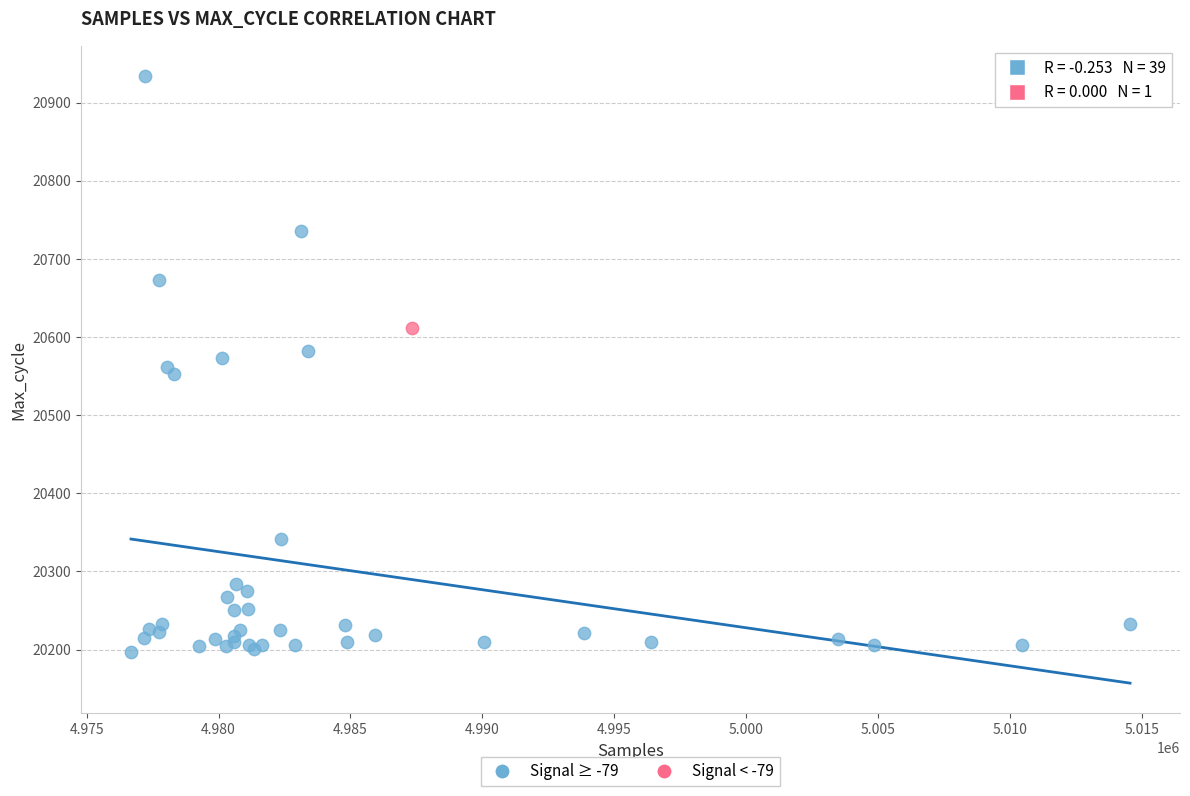

What are all the series names shown in the legend?

Signal ≥ -79, Signal < -79